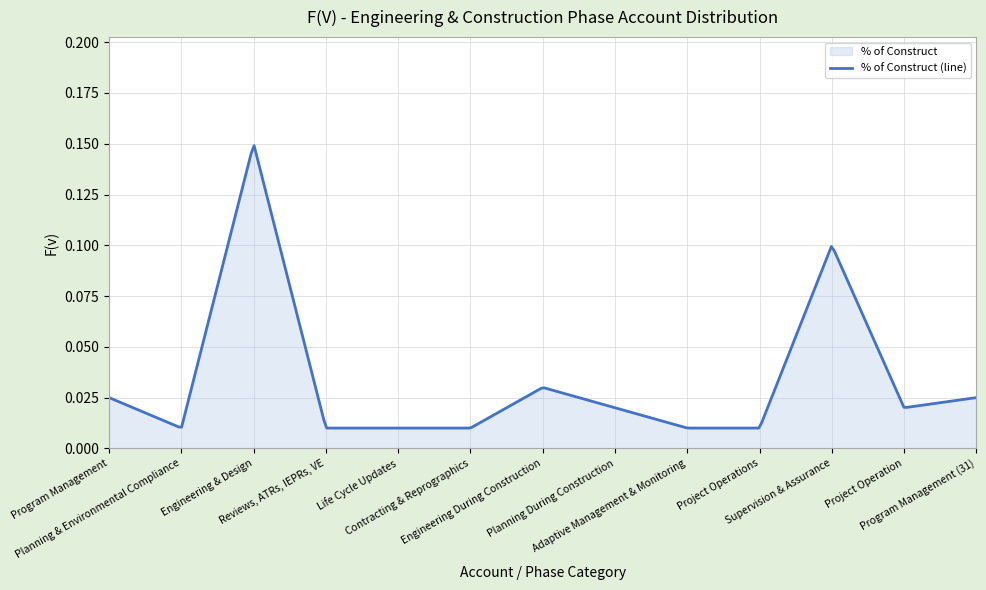

Reading left to right, what are all the values shown in this chart?

Program Management=0.0	Planning & Environmental Compliance=0.0	Engineering & Design=0.1	Reviews, ATRs, IEPRs, VE=0.0	Life Cycle Updates=0.0	Contracting & Reprographics=0.0	Engineering During Construction=0.0	Planning During Construction=0.0	Adaptive Management & Monitoring=0.0	Project Operations=0.0	Supervision & Assurance=0.1	Project Operation=0.0	Program Management (31)=0.0